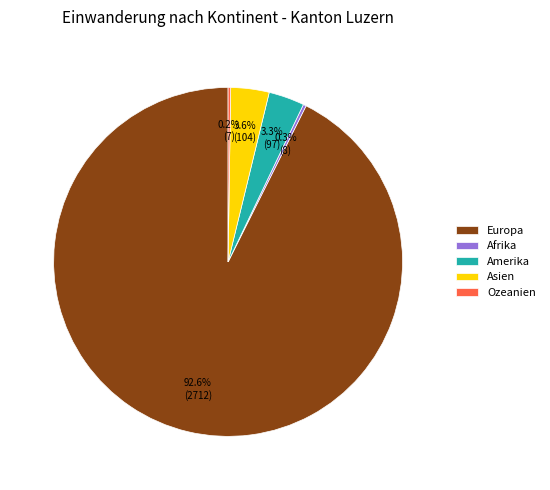

Does any single category account for the majority?

Yes